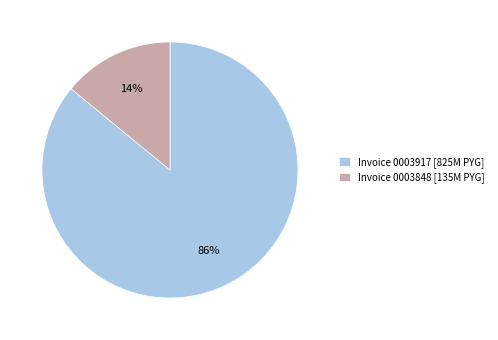

Which category accounts for the majority?

Invoice 0003917 [825M PYG]